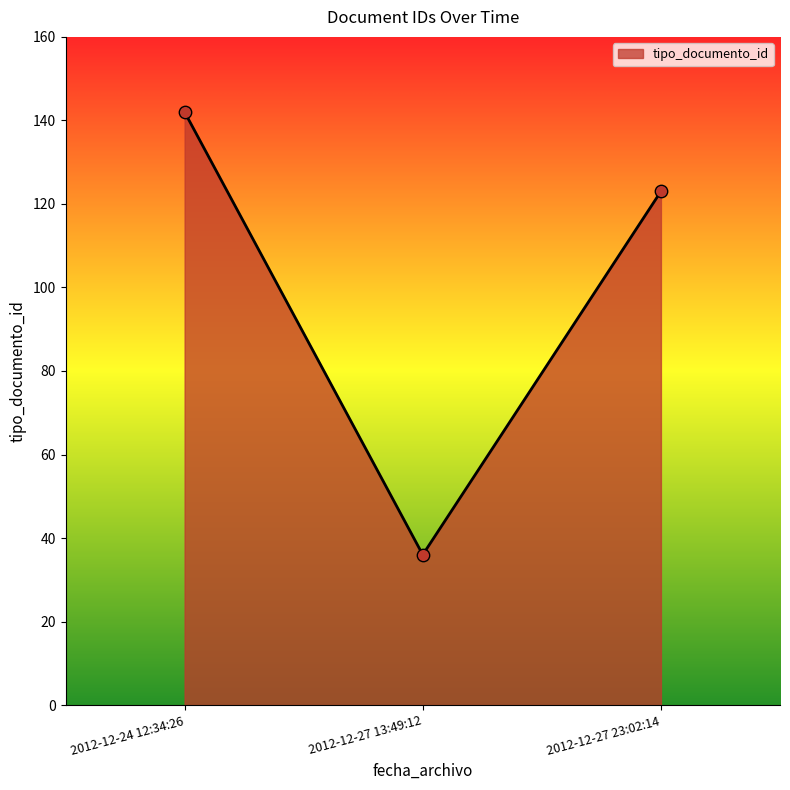

Between 2012-12-24 12:34:26 and 2012-12-27 13:49:12, which is larger?

2012-12-24 12:34:26